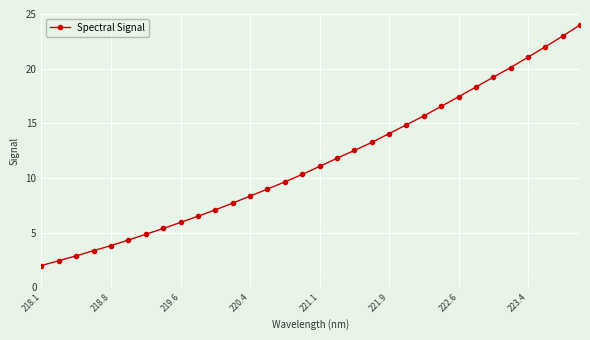

What is the difference between the maximum and minimum values?

22.0